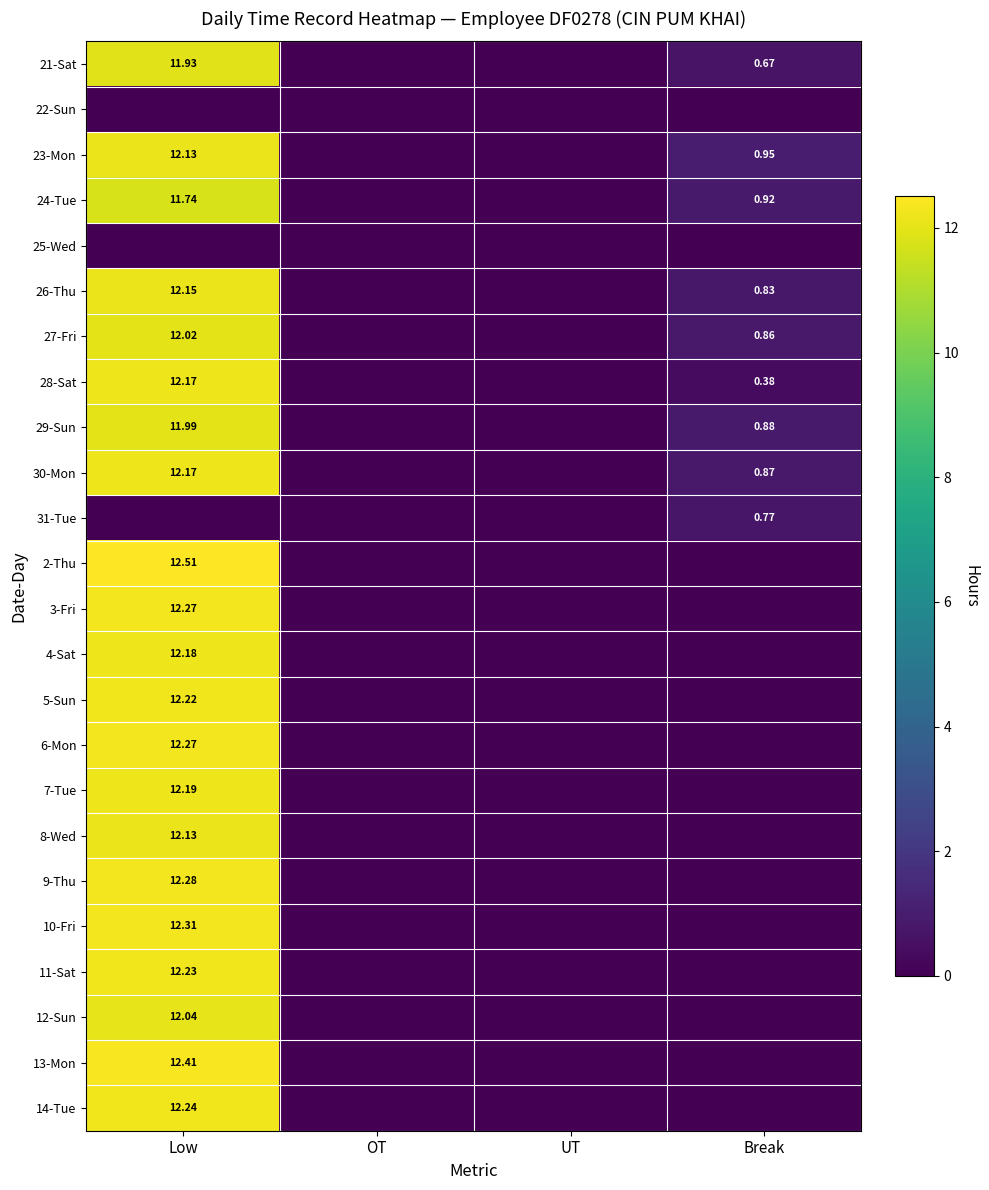

Which has a higher value, OT or Low?

Low